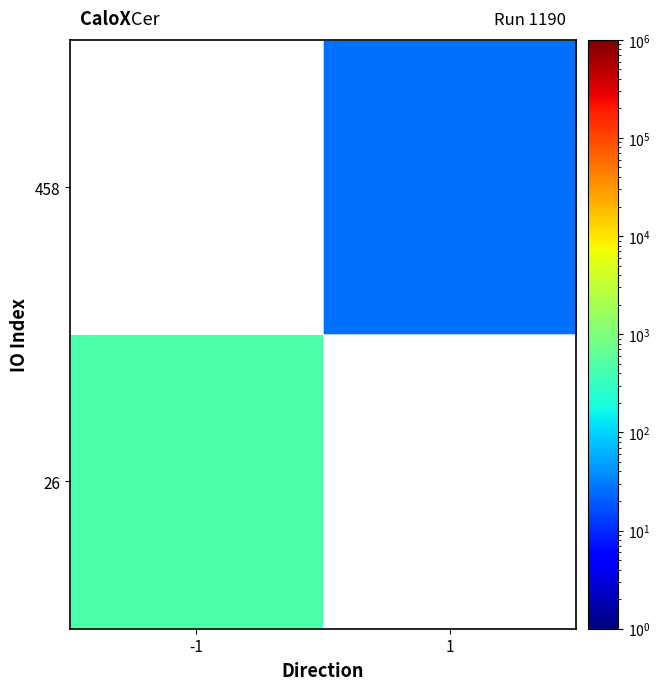

Rank the categories by 26 value from lowest to highest.

-1, 1